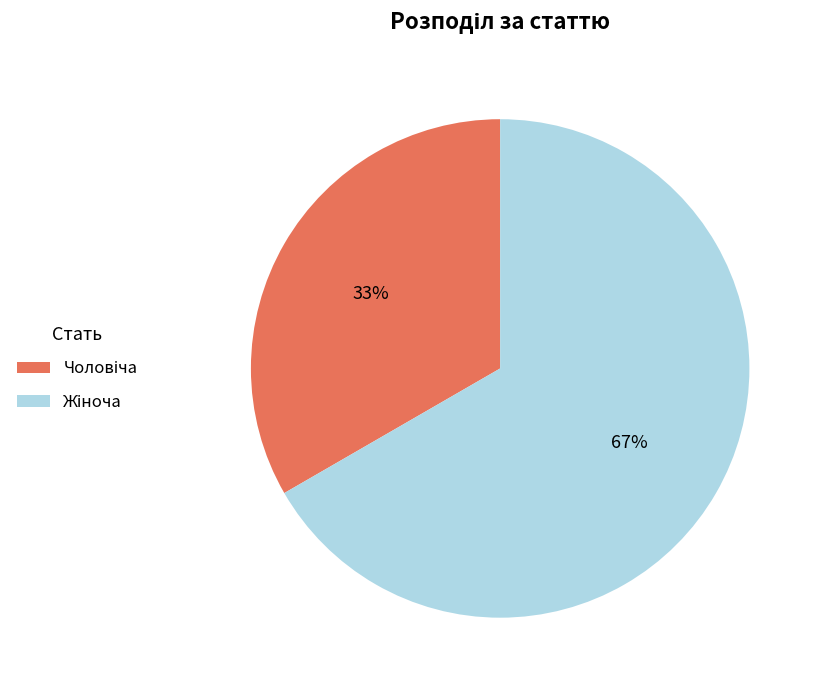

To the nearest percent, what is the average slice percentage?

50%